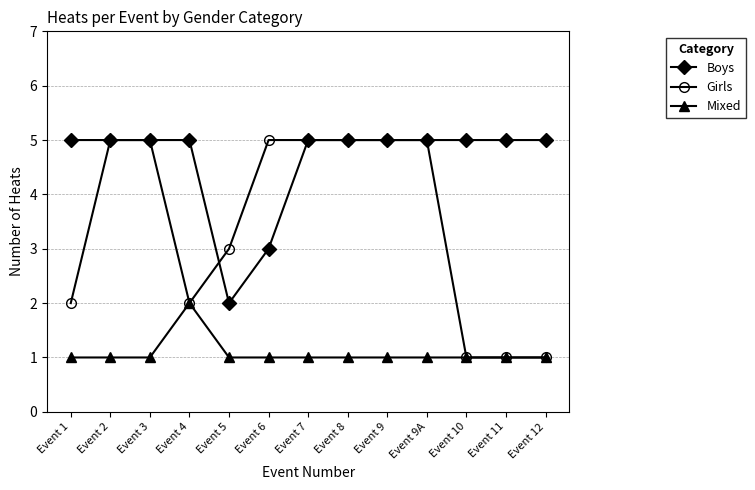

How many data points does each series have?

13